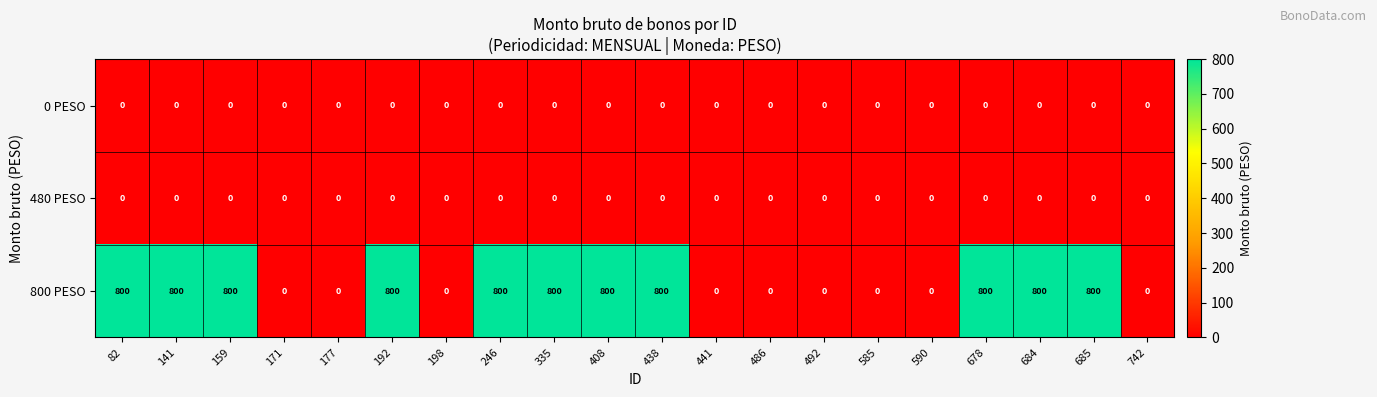

How many values in 800 PESO are above zero?

11